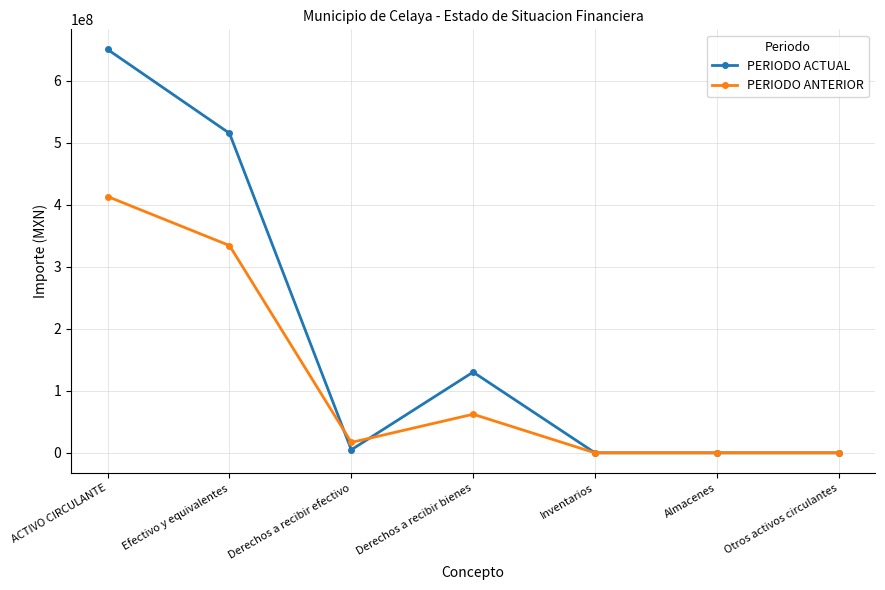

At Efectivo y equivalentes, list the series in order from largest to smallest.

PERIODO ACTUAL, PERIODO ANTERIOR